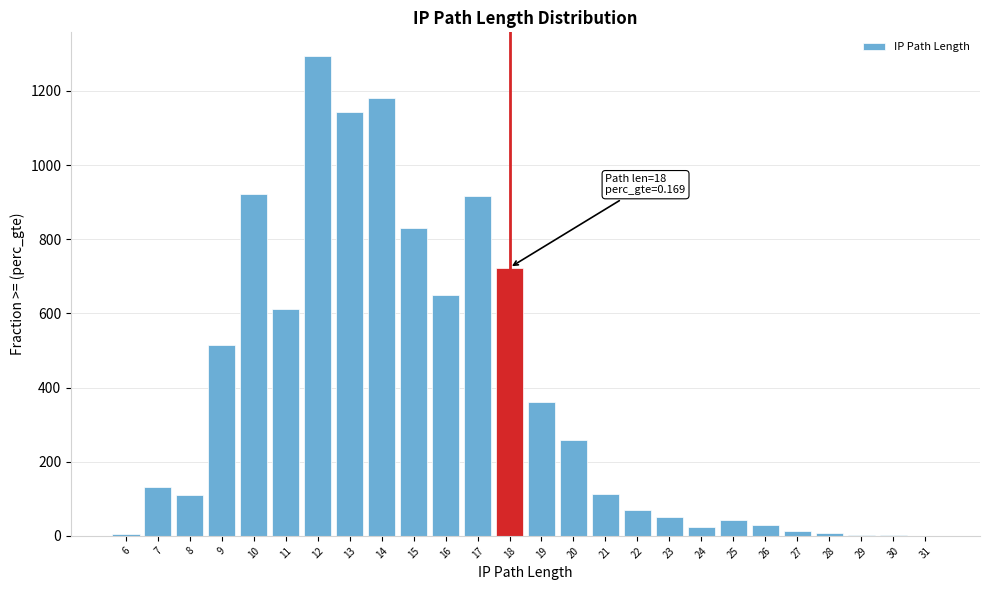

Approximately how many times larger is the value at 18 compared to 20?

2.8